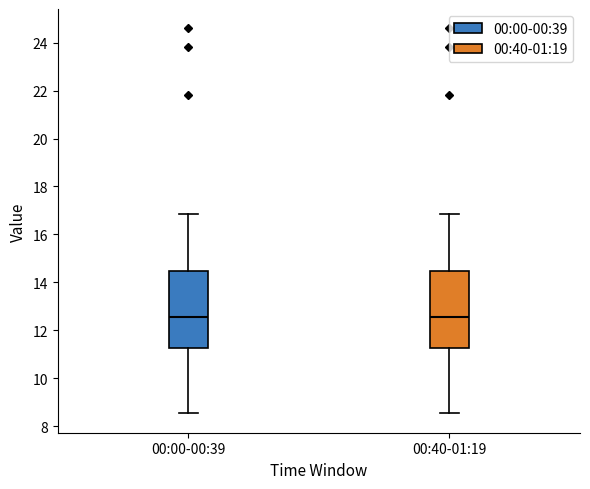

Reading left to right, transcribe this box plot: for each box, give where its median line is, the range the box spans, and where its two whiskers end, as read against the y-axis. The values are not printed on the chart, so give them approximately, as read against the axis.

00:00-00:39: median 12.6, box 11.2 to 14.4, whiskers 8.6 to 16.8
00:40-01:19: median 12.6, box 11.2 to 14.4, whiskers 8.6 to 16.8